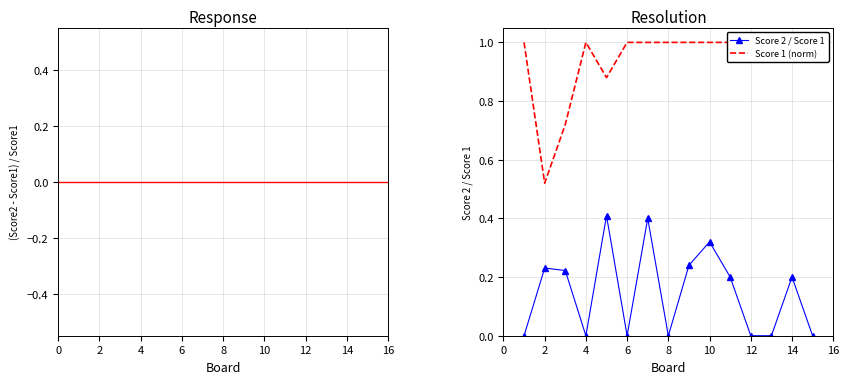

What are all the series names shown in the legend?

Score 2, Score 2 / Score 1, Score 1 (norm)